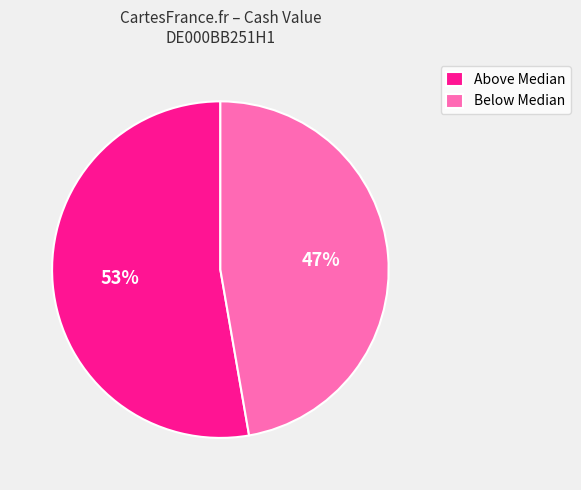

Which has a higher value, Above Median or Below Median?

Above Median